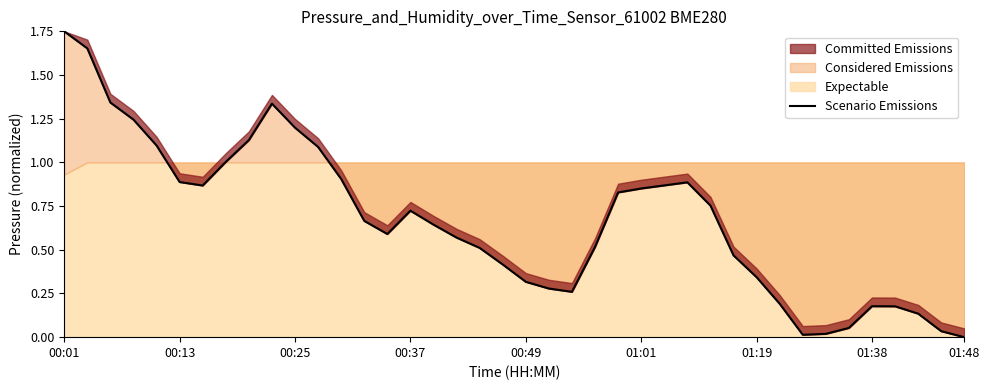

What is the change in value from 10 to 27?

-0.3